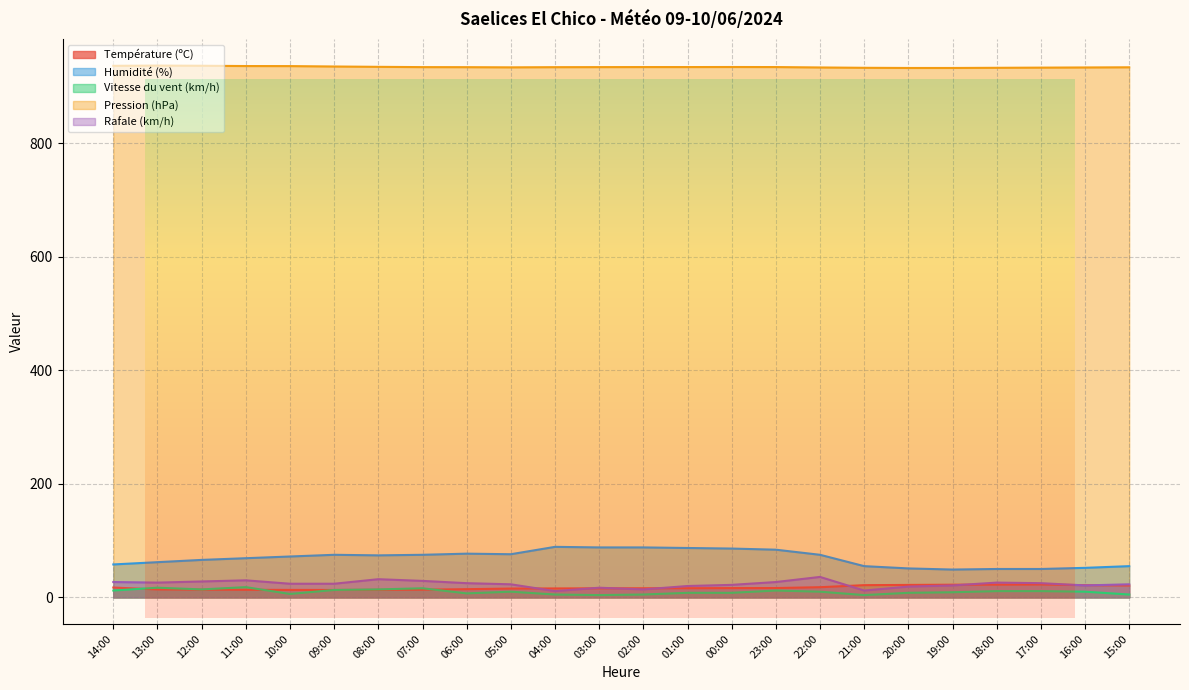

Which category has the highest value in the Vitesse du vent (km/h) series?

11:00